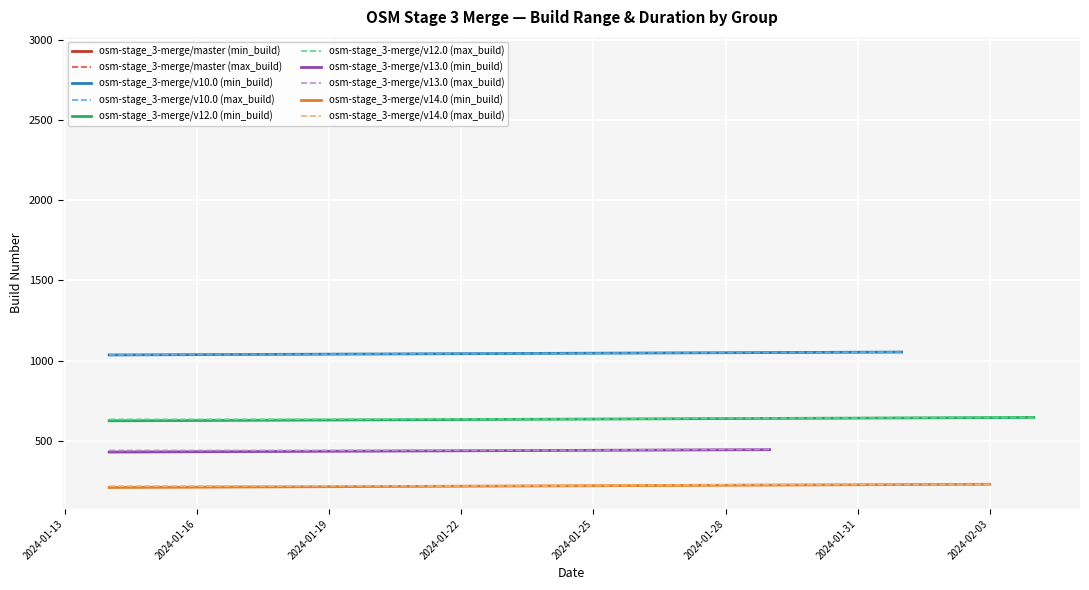

What is the total value across all series at 9?

2096.0